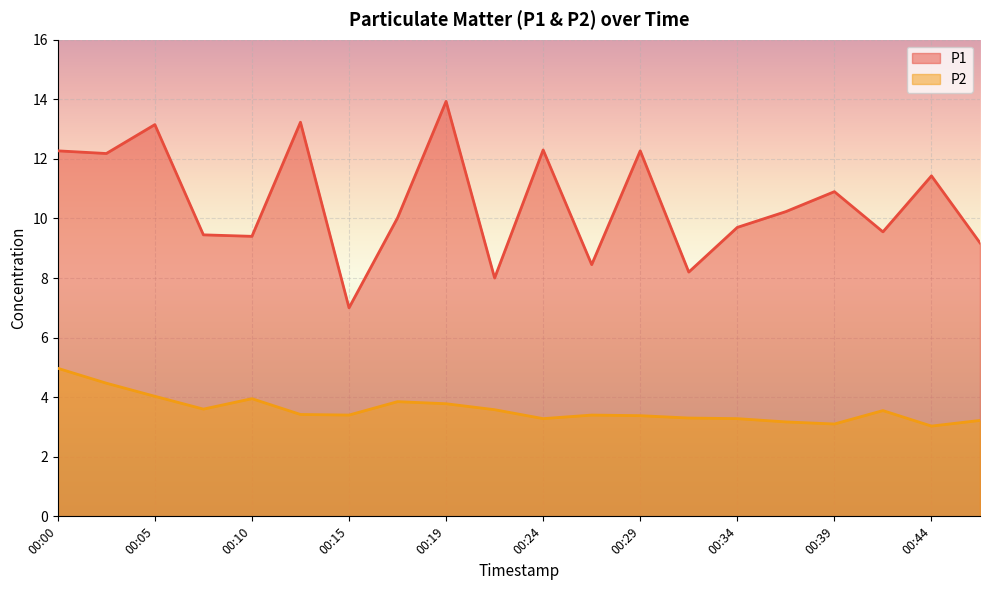

Which label corresponds to the largest value in the chart?

00:19